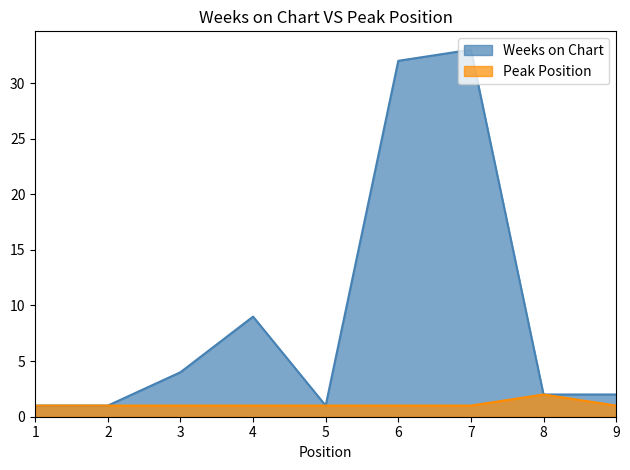

What is the total value across all series at 7?

34